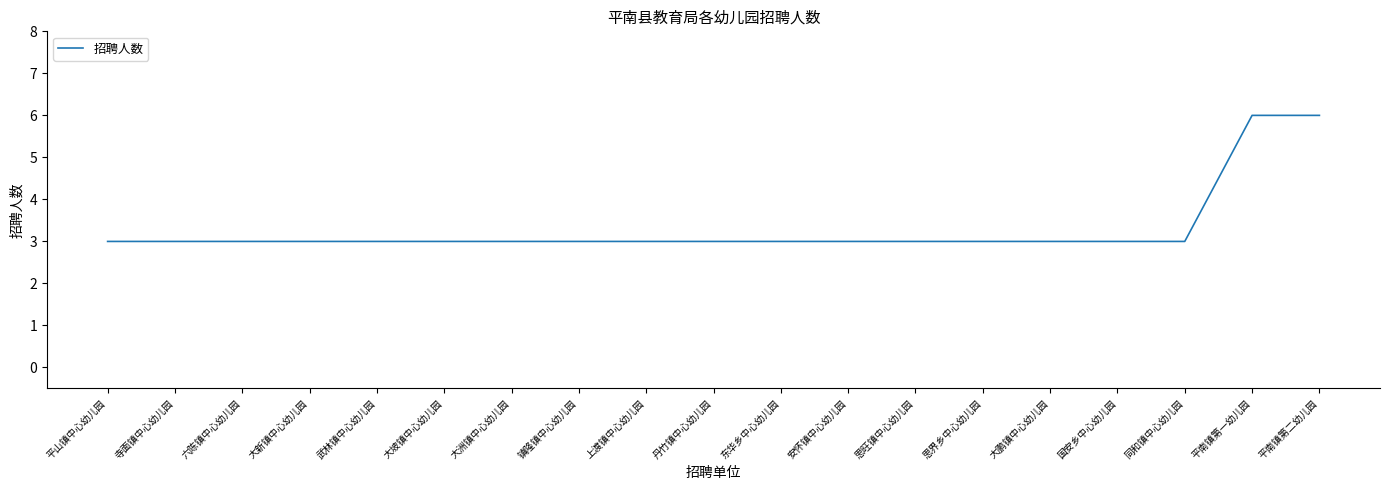

Reading right to left, list all the values displayed in this chart.

6	6	3	3	3	3	3	3	3	3	3	3	3	3	3	3	3	3	3